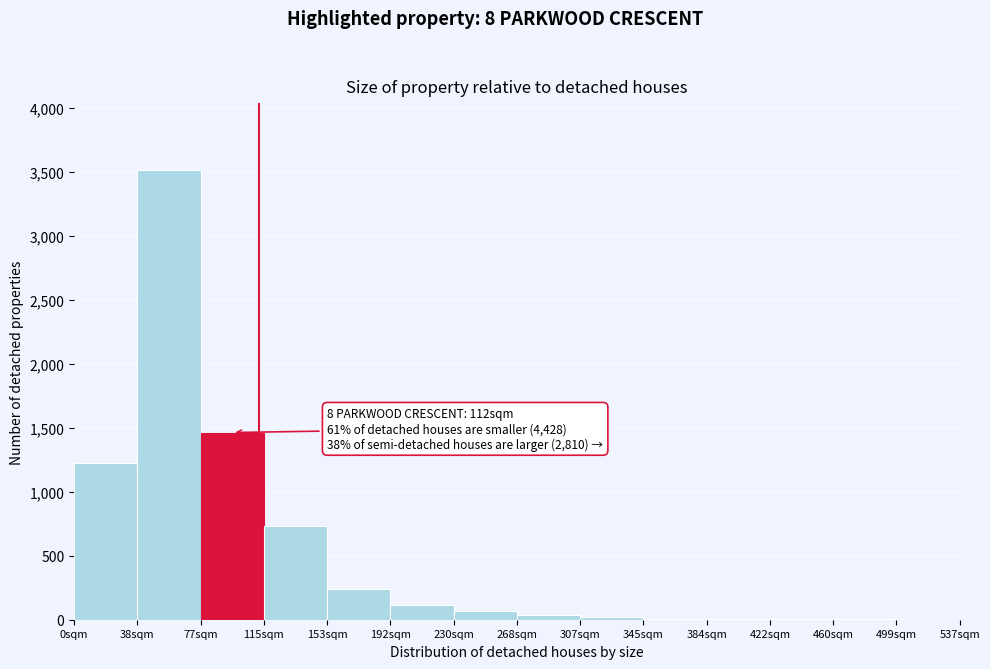

True or false: the data shows 118 at 192sqm.

True